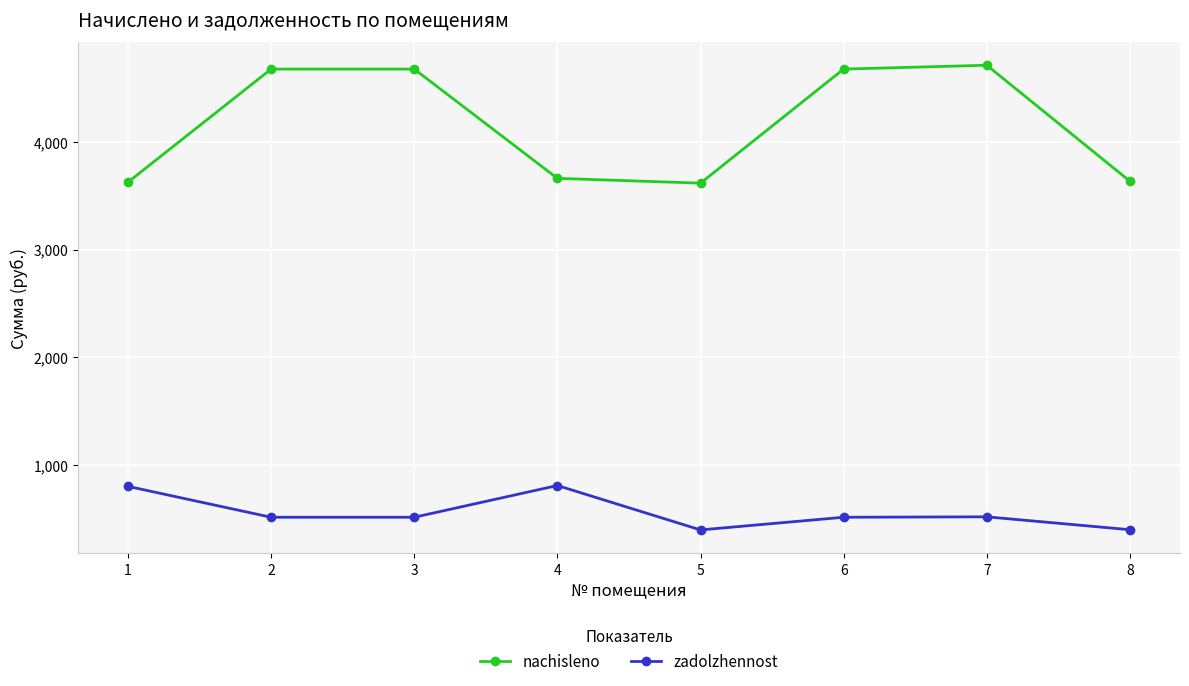

True or false: nachisleno has more than 0 interior local peaks.

True